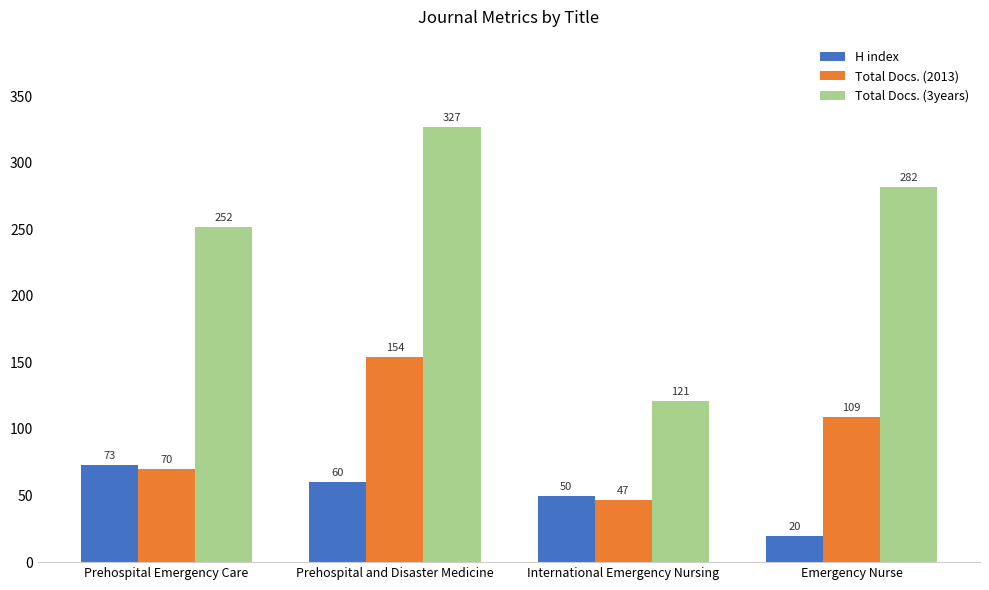

What is the minimum value for Total Docs. (3years)?

121